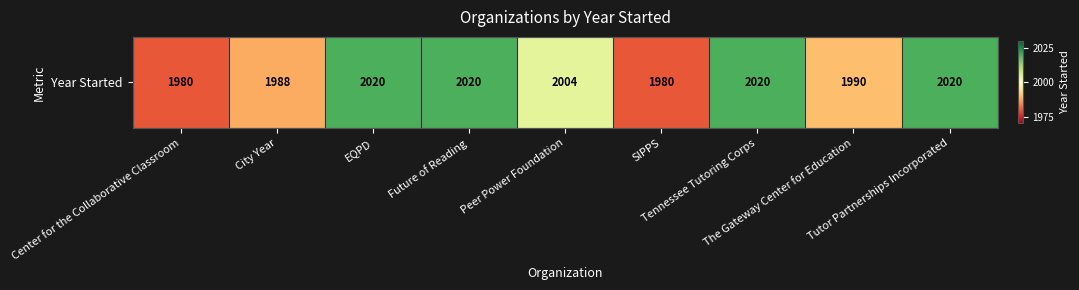

Reading left to right, list all the values displayed in this chart.

1980	1988	2020	2020	2004	1980	2020	1990	2020